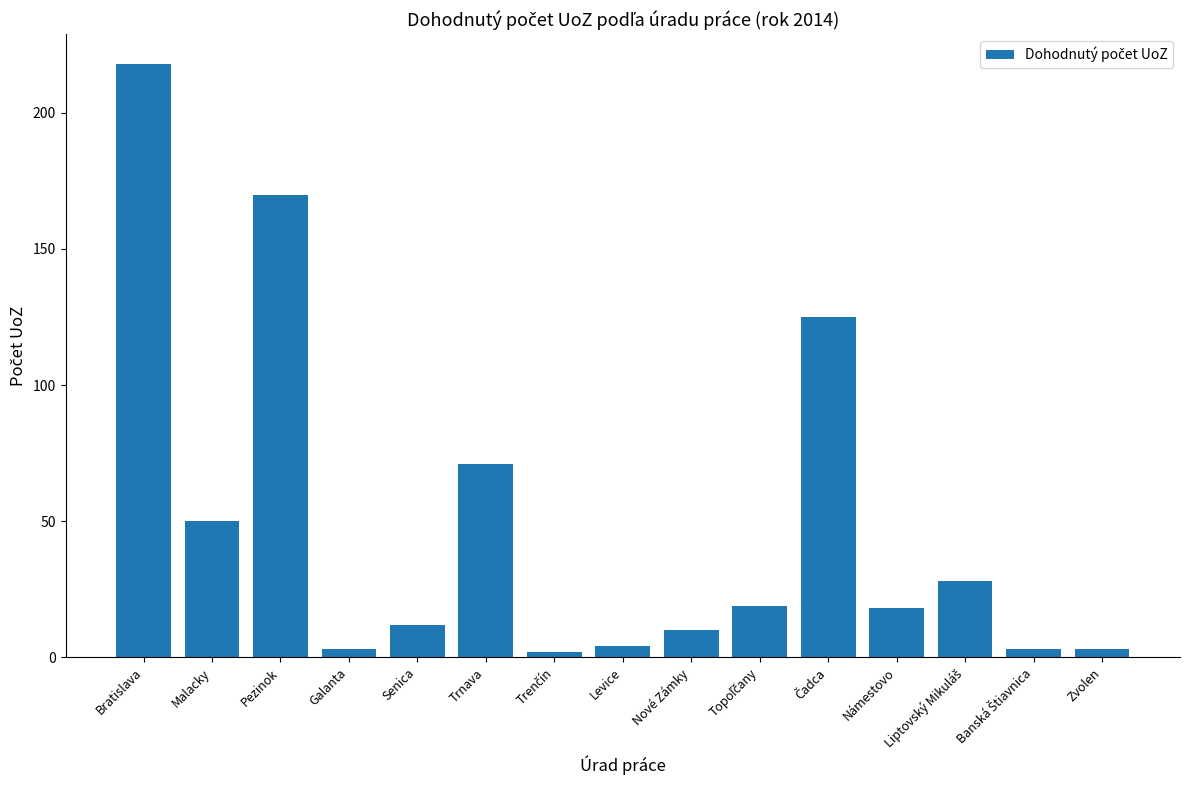

Between Malacky and Trnava, which is larger?

Trnava